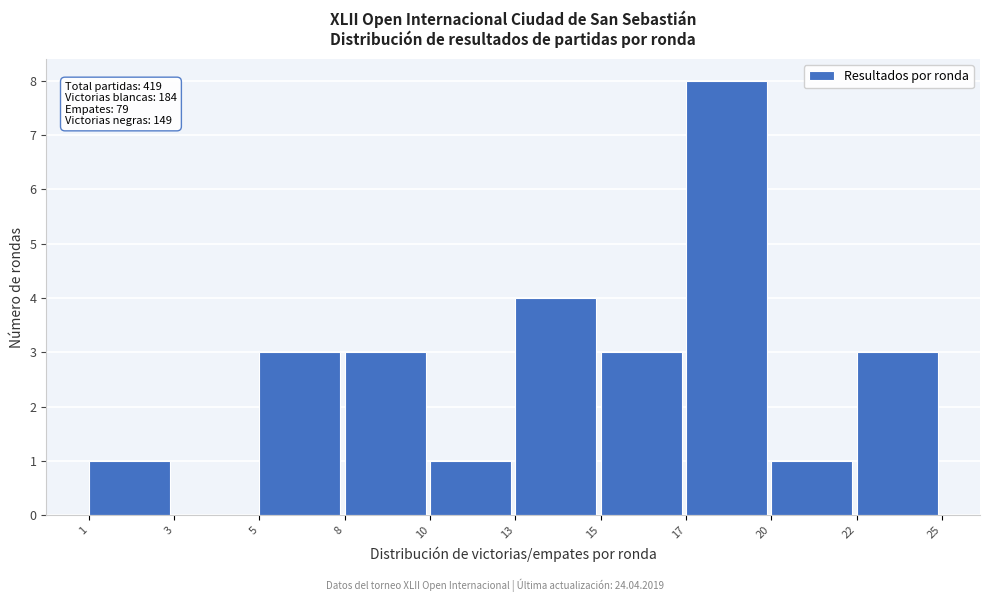

Reading left to right, list all the values displayed in this chart.

1=1	3=0	5=3	8=3	10=1	13=4	15=3	17=8	20=1	22=3